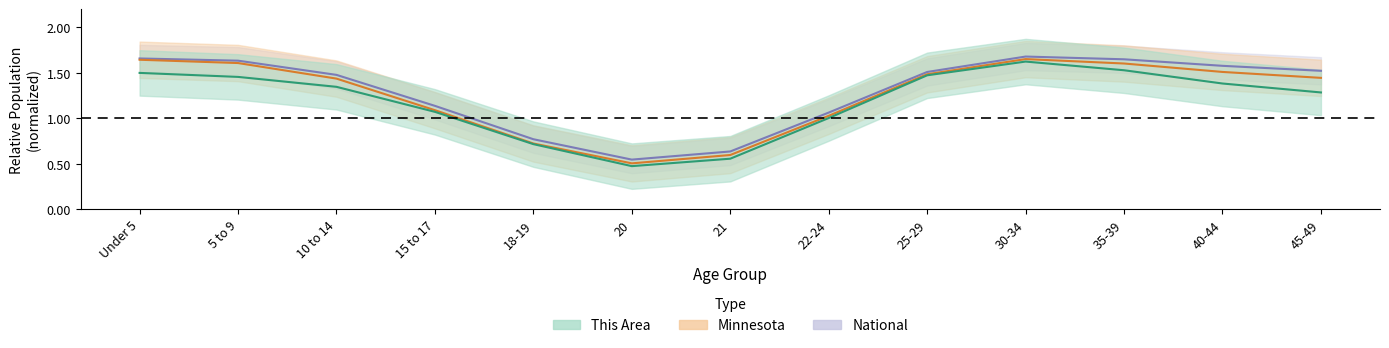

What is the difference between the maximum and minimum values in the This Area series?

1.2